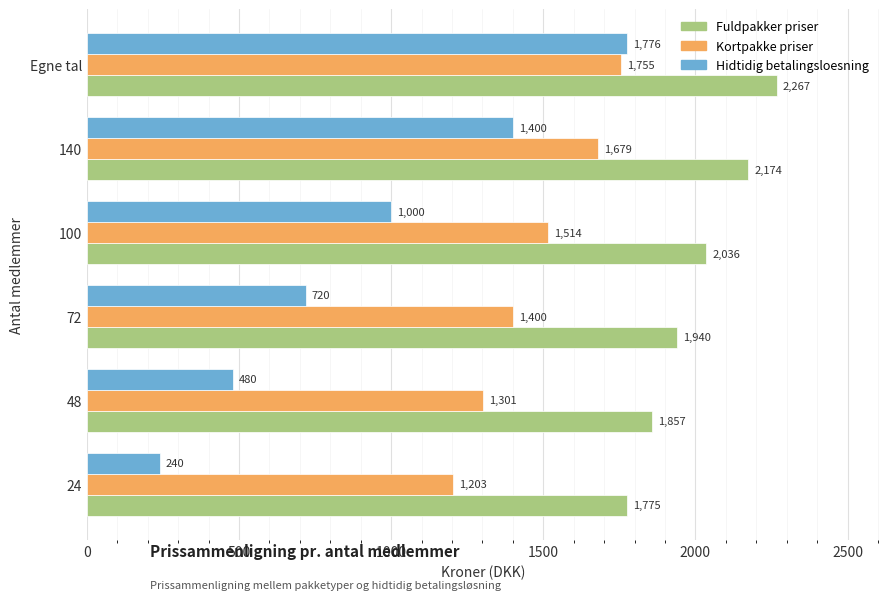

What is the sum of all Hidtidig betalingsloesning values?

5616.0